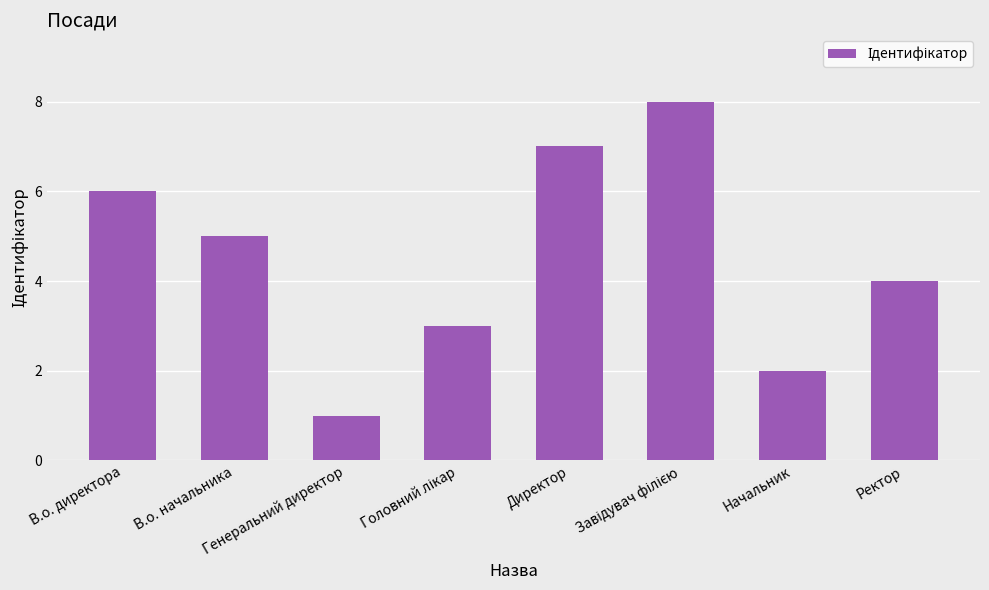

What is the sum of all values?

36